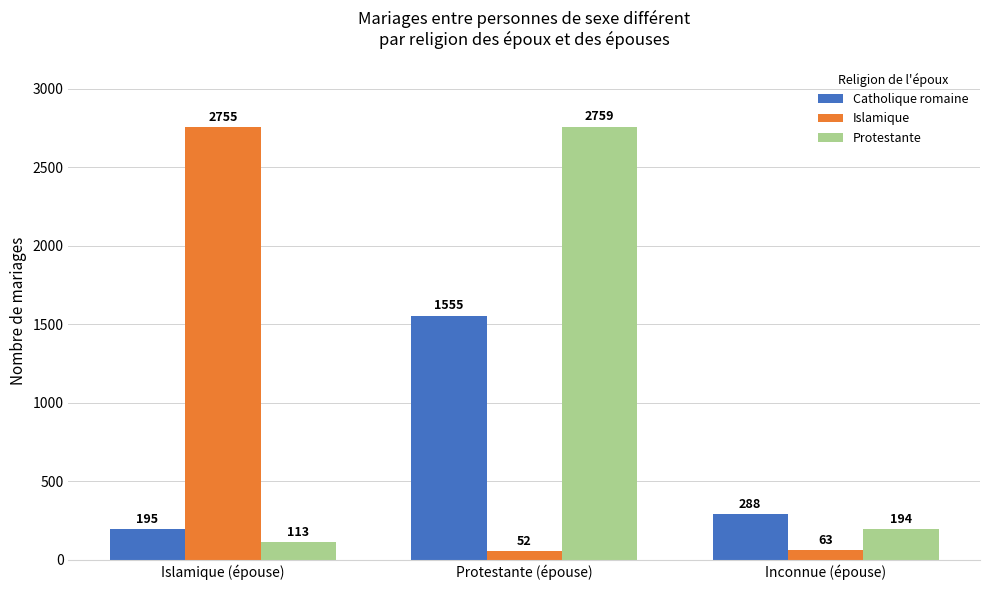

Count the number of data series in this chart.

3